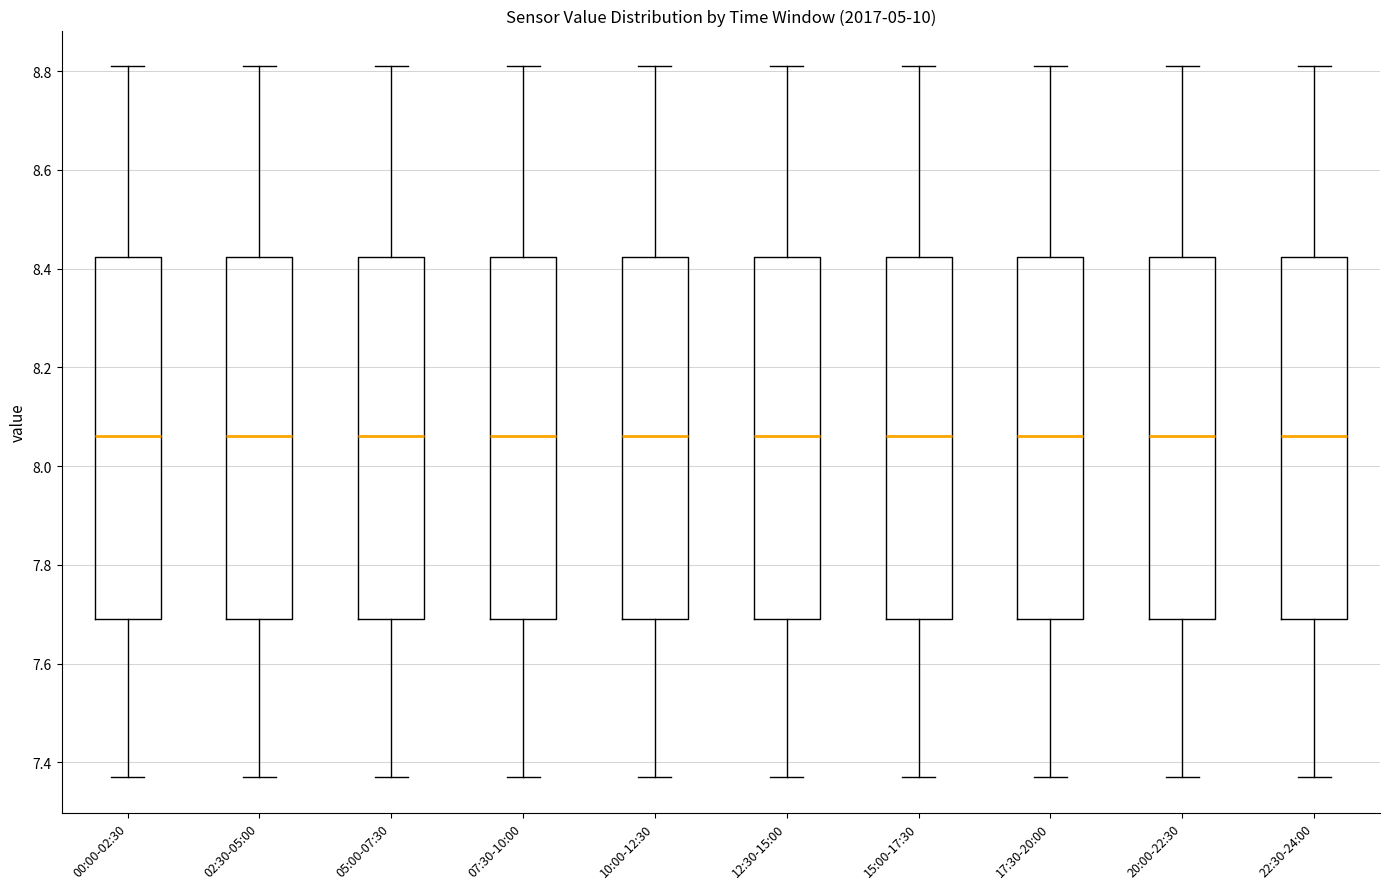

Reading left to right, transcribe this box plot: for each box, give where its median line is, the range the box spans, and where its two whiskers end, as read against the y-axis. The values are not printed on the chart, so give them approximately, as read against the axis.

00:00-02:30: median 8.06, box 7.70 to 8.42, whiskers 7.38 to 8.82
02:30-05:00: median 8.06, box 7.70 to 8.42, whiskers 7.38 to 8.82
05:00-07:30: median 8.06, box 7.70 to 8.42, whiskers 7.38 to 8.82
07:30-10:00: median 8.06, box 7.70 to 8.42, whiskers 7.38 to 8.82
10:00-12:30: median 8.06, box 7.70 to 8.42, whiskers 7.38 to 8.82
12:30-15:00: median 8.06, box 7.70 to 8.42, whiskers 7.38 to 8.82
15:00-17:30: median 8.06, box 7.70 to 8.42, whiskers 7.38 to 8.82
17:30-20:00: median 8.06, box 7.70 to 8.42, whiskers 7.38 to 8.82
20:00-22:30: median 8.06, box 7.70 to 8.42, whiskers 7.38 to 8.82
22:30-24:00: median 8.06, box 7.70 to 8.42, whiskers 7.38 to 8.82